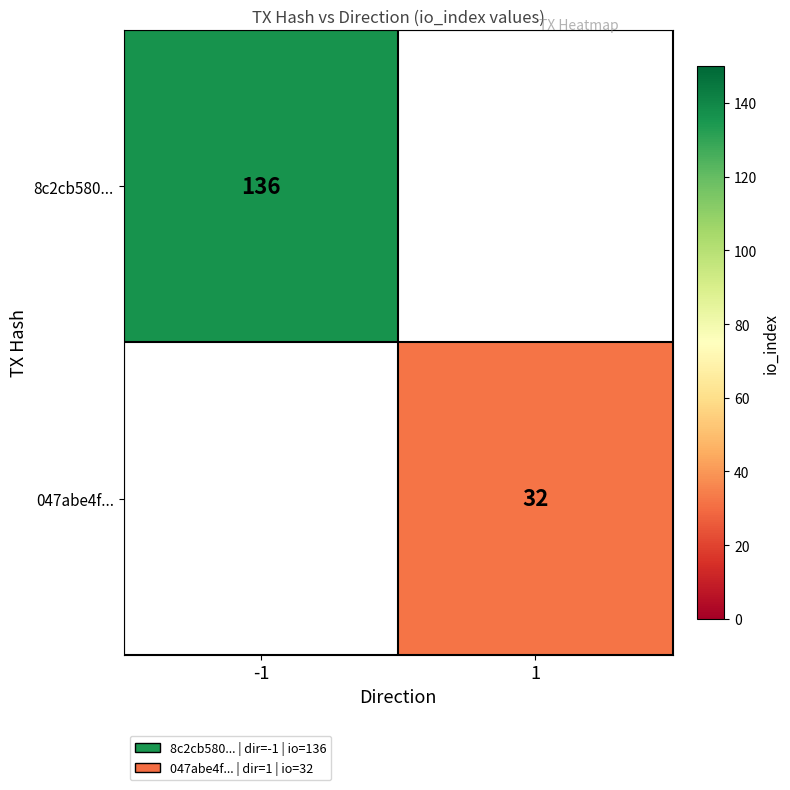

True or false: 047abe4f... has a value of 55.0 at 1.

False